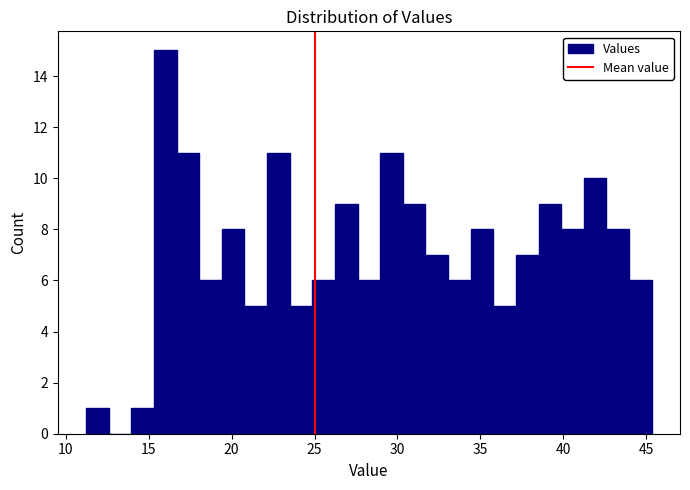

Read against the x-axis, roughly where is the centre of the tallest bar?

16.0